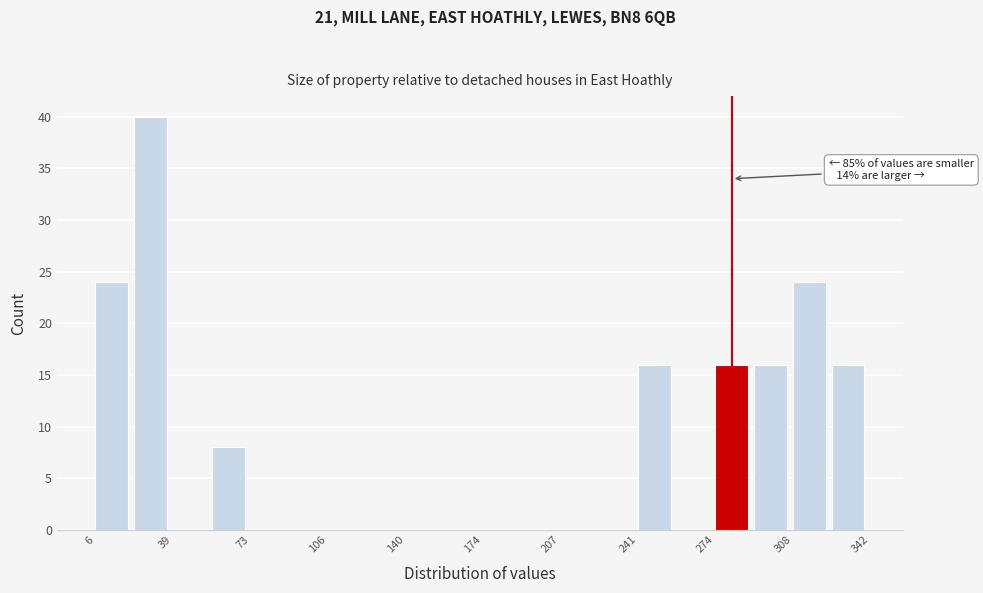

Read against the x-axis, roughly where is the centre of the tallest bar?

30